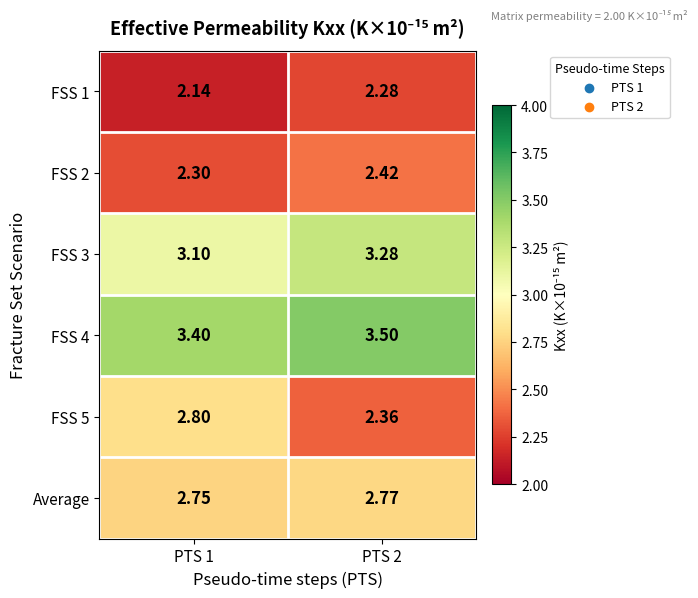

What is the difference between the highest and lowest values at PTS 1?

1.3